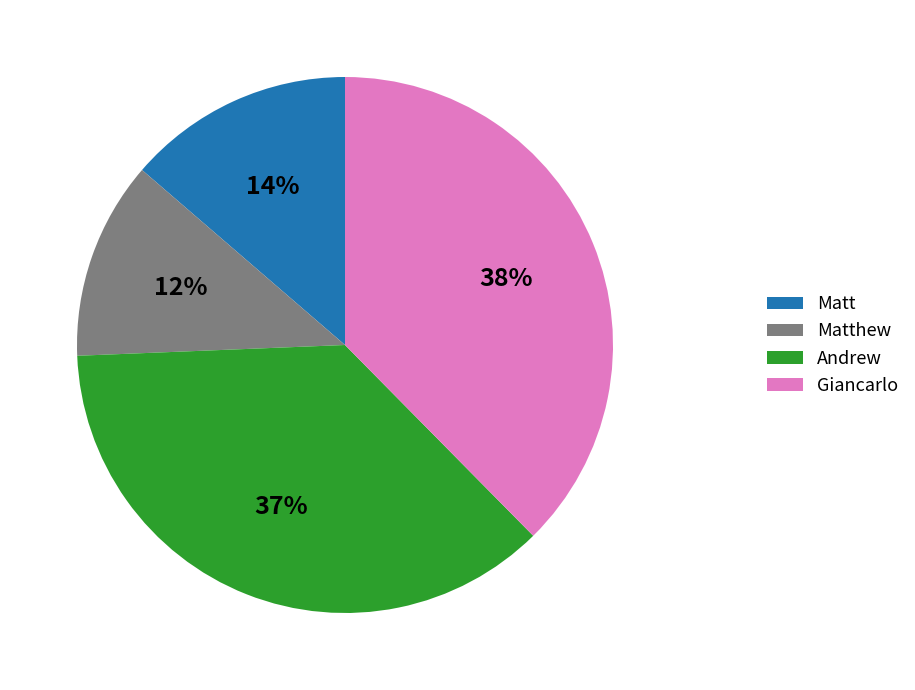

Rank the categories by value from lowest to highest.

Matthew, Matt, Andrew, Giancarlo